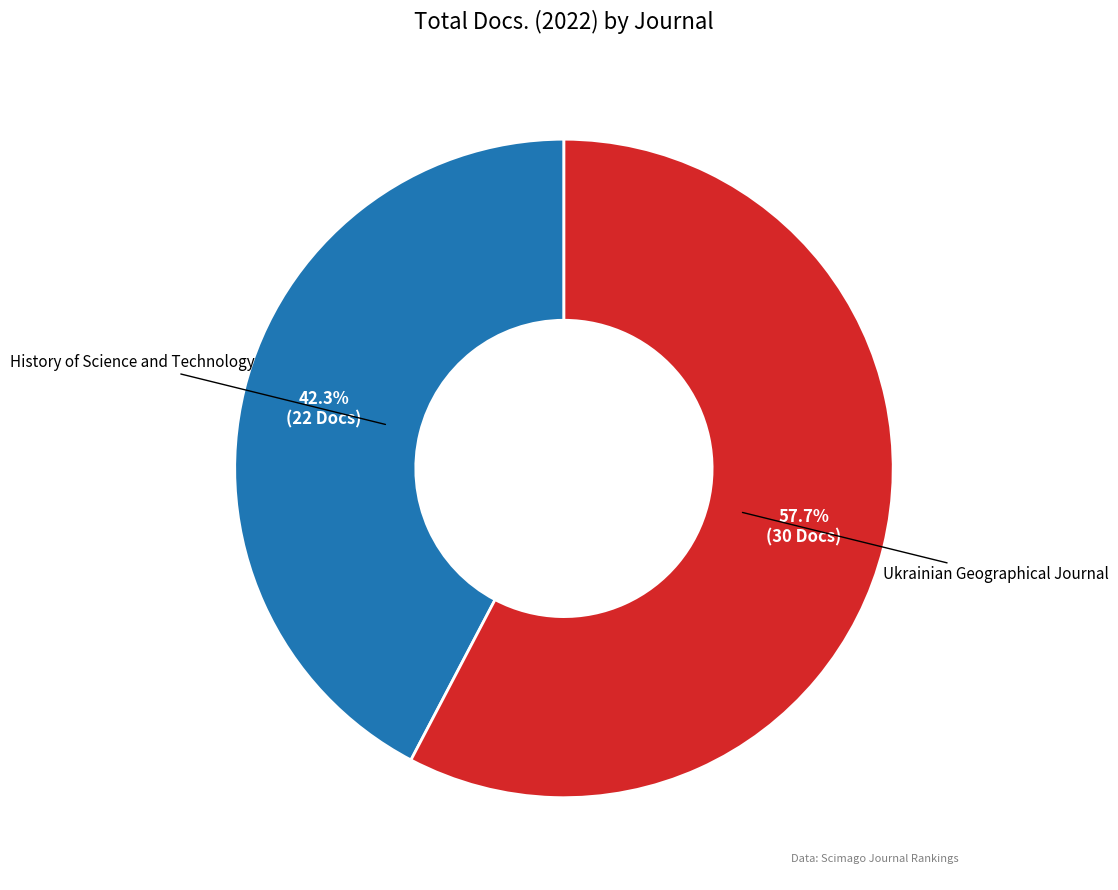

What portion of the pie excludes Ukrainian Geographical Journal?

42.3%